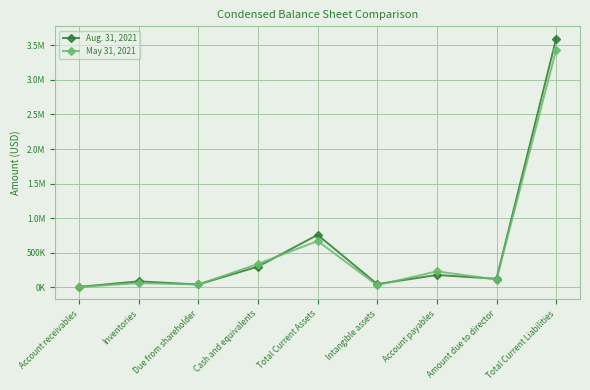

What are all the series names shown in the legend?

Aug. 31, 2021, May 31, 2021